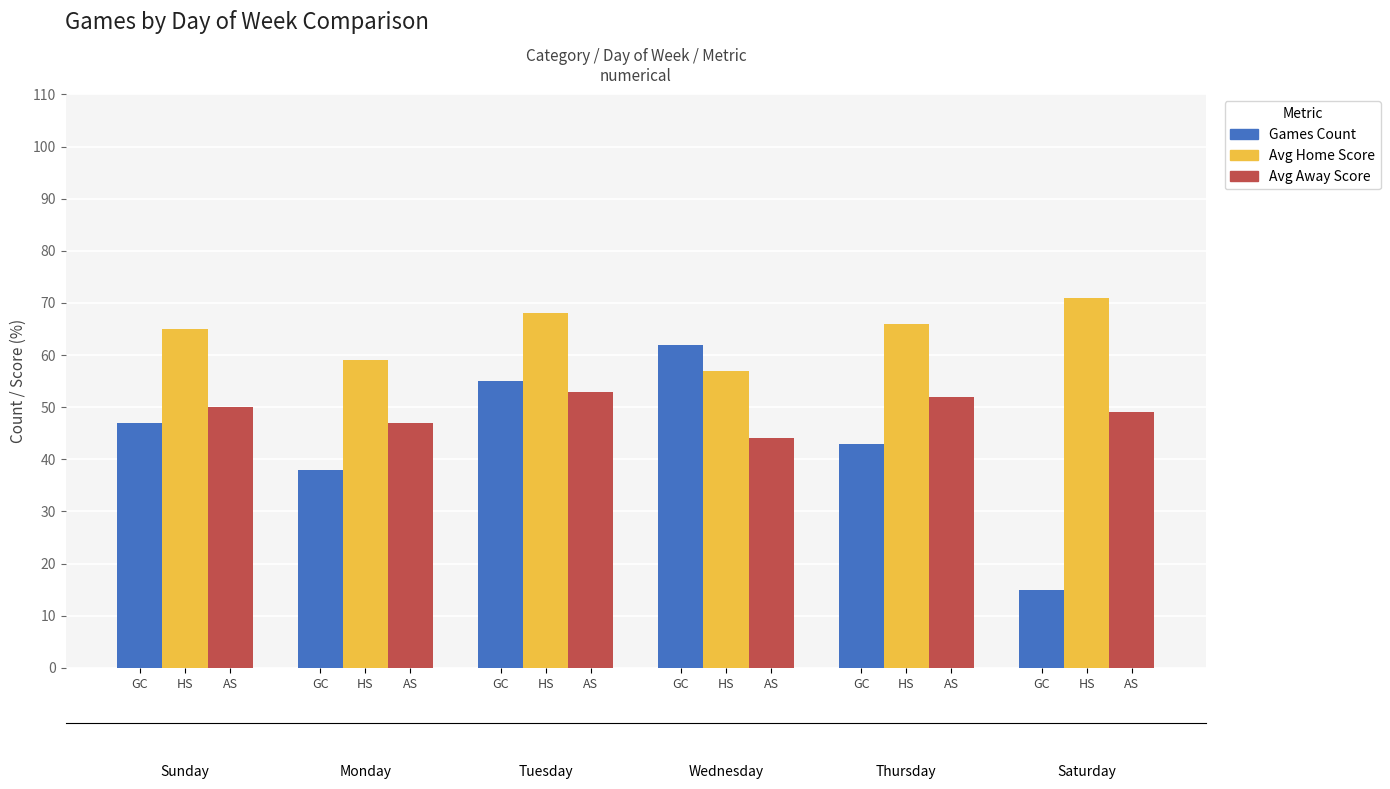

Is it true that Games Count equals 55 at AS?

True